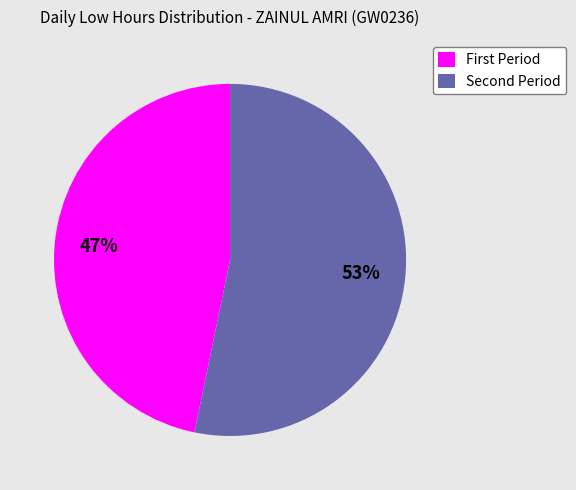

Which slice is the smallest?

First Period